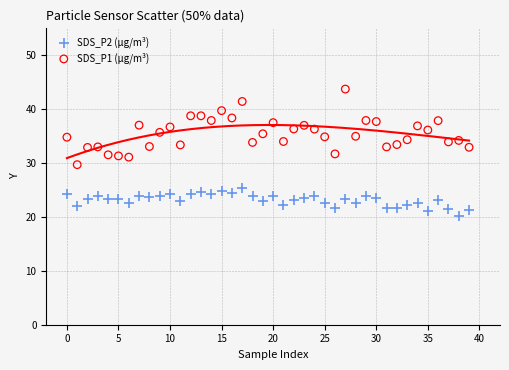

Which series contains the lowest Y value?

SDS_P2 (µg/m³)